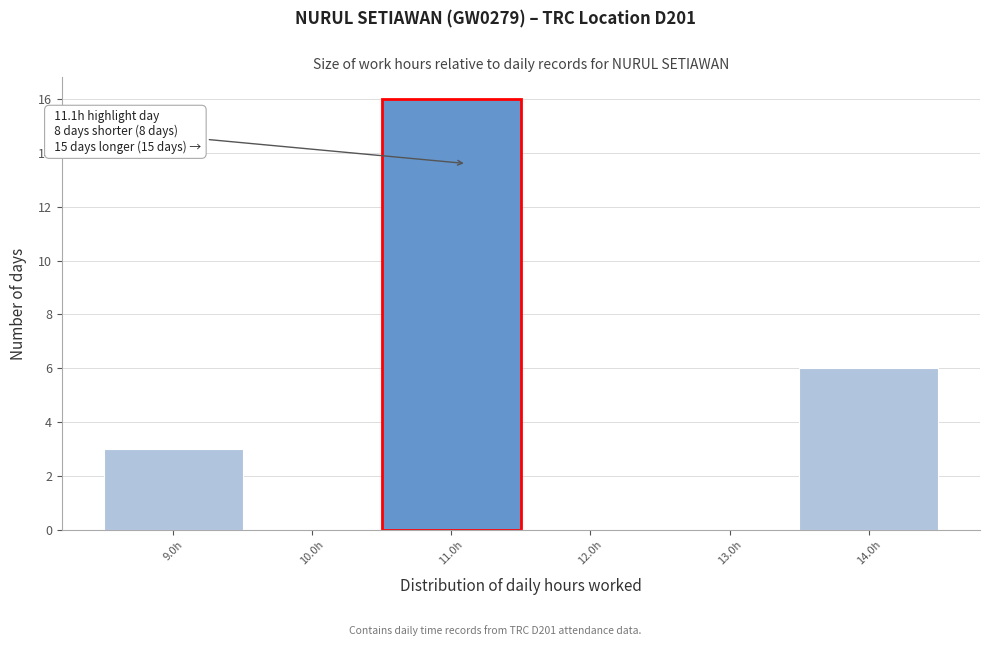

What is the maximum value shown in the chart?

16